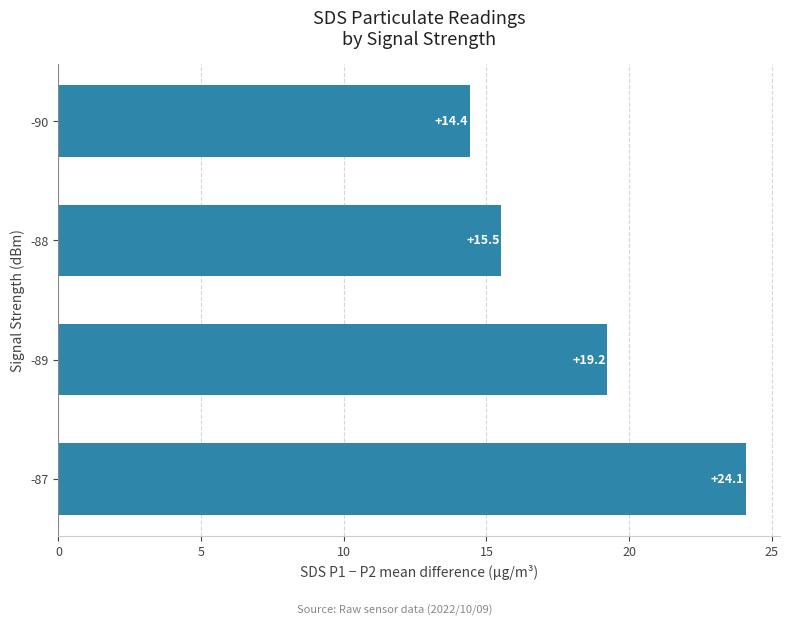

What is the maximum value shown in the chart?

24.1